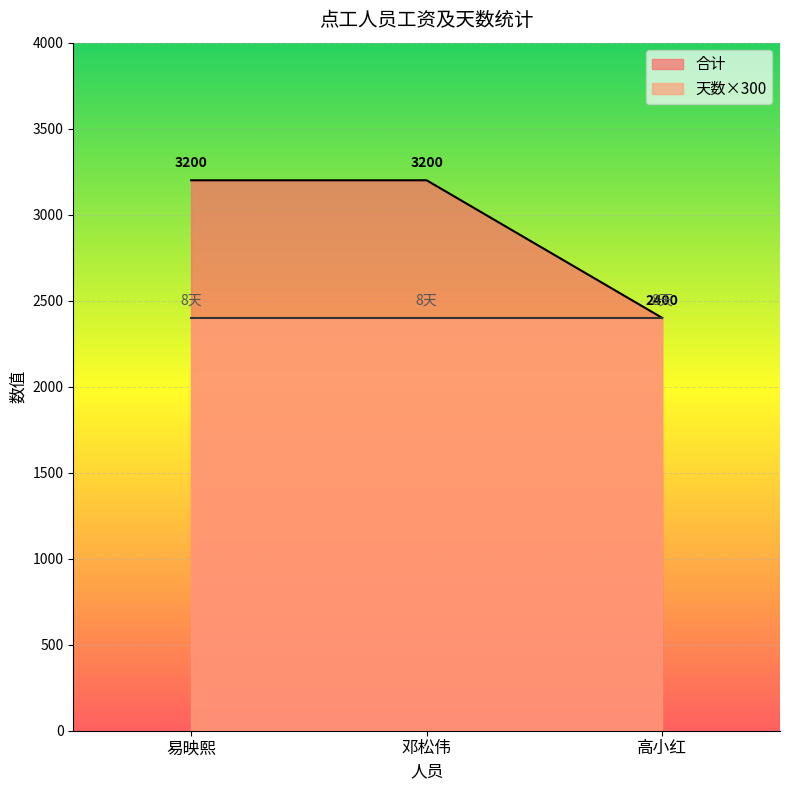

Rank the categories by value from highest to lowest.

易映熙, 邓松伟, 高小红